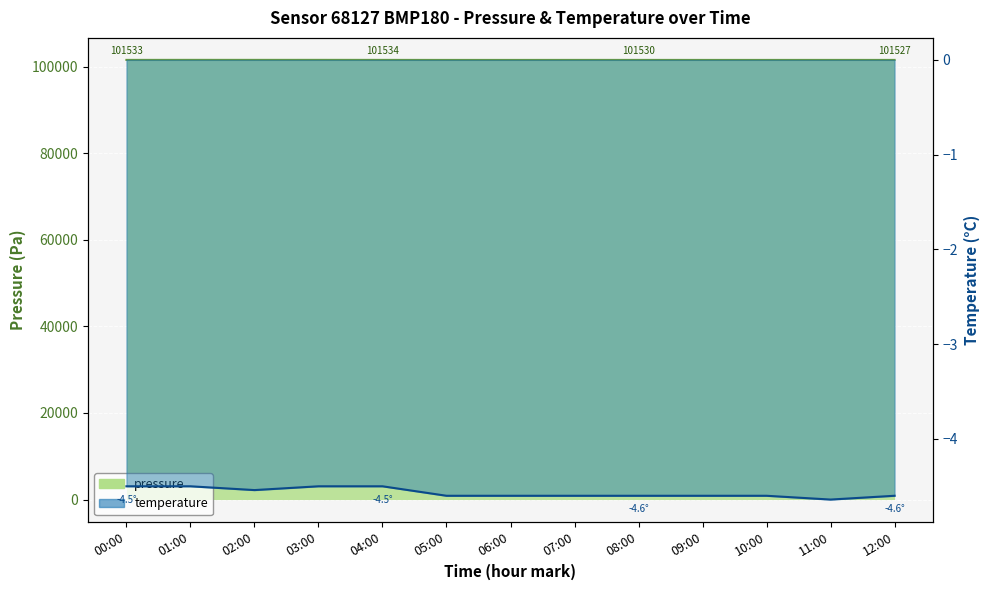

What value does the pressure series have at 08:00?

101529.8